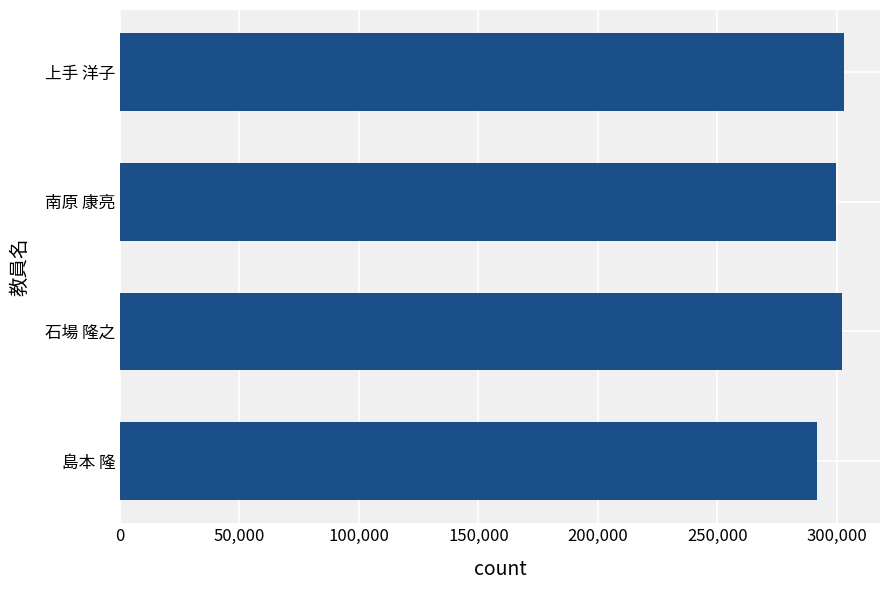

What is the maximum value shown in the chart?

302919